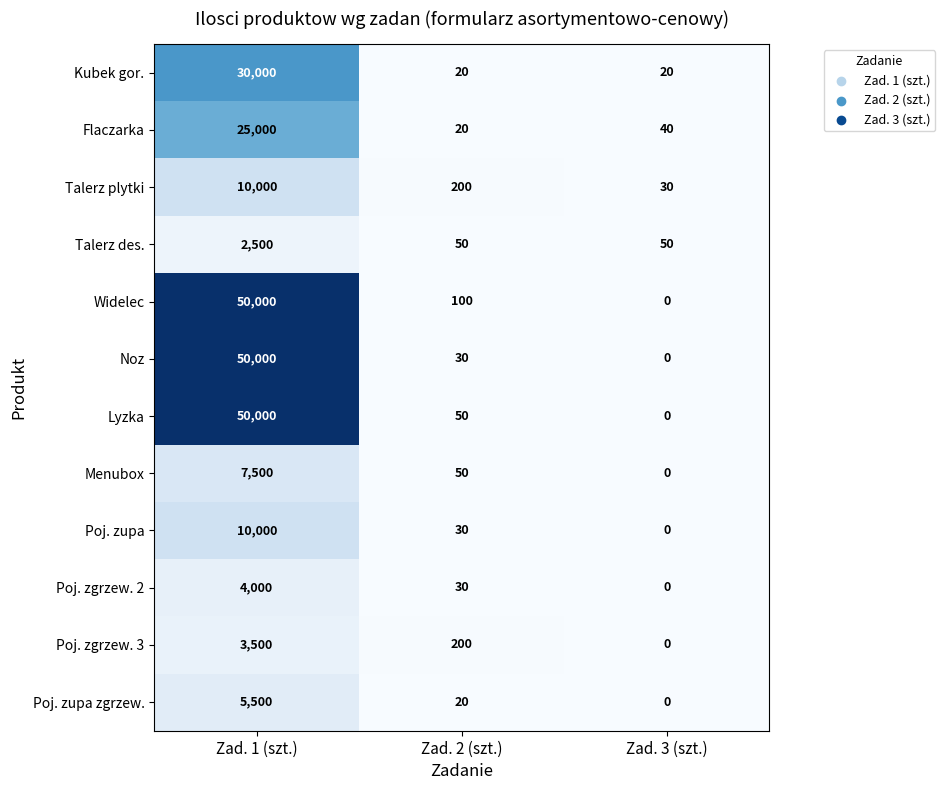

Rank the categories by Menubox value from highest to lowest.

Zad. 1 (szt.), Zad. 2 (szt.), Zad. 3 (szt.)